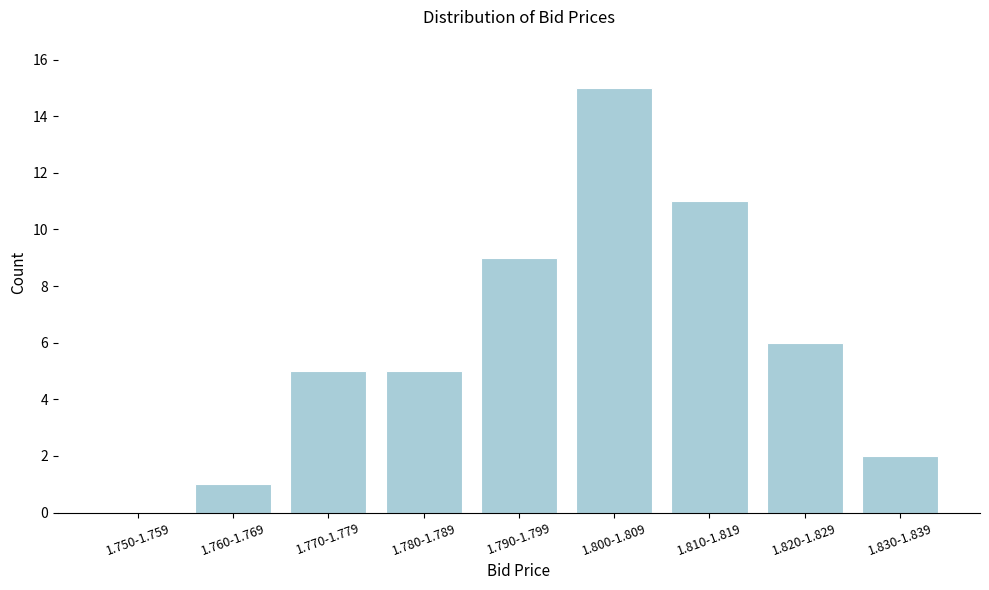

Reading right to left, extract all data points from this chart.

1.830-1.839=2	1.820-1.829=6	1.810-1.819=11	1.800-1.809=15	1.790-1.799=9	1.780-1.789=5	1.770-1.779=5	1.760-1.769=1	1.750-1.759=0